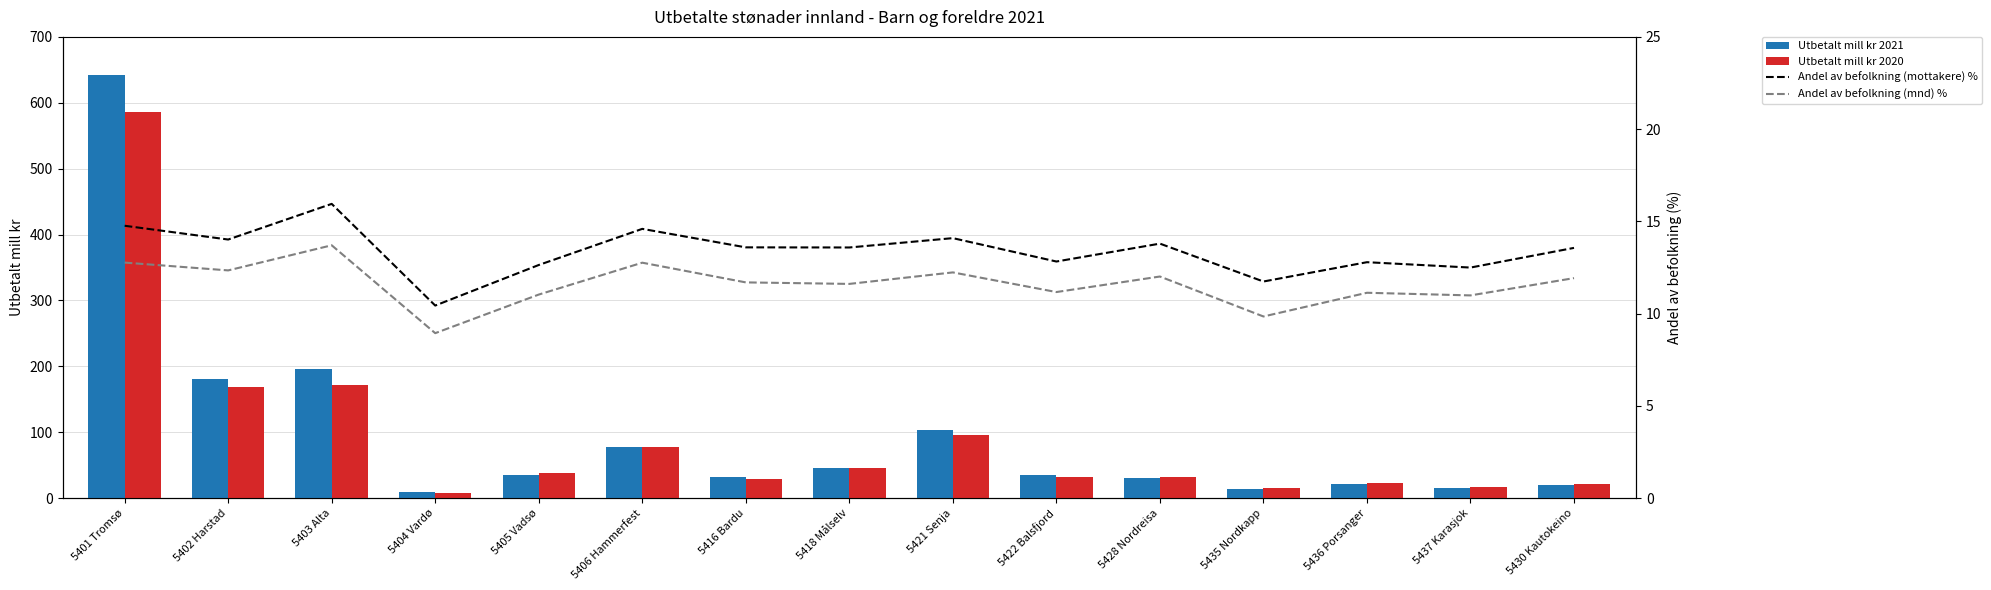

Is the value of Andel av befolkning (mnd) % at 5404 Vardø greater than the value of Utbetalt mill kr 2021 at 5401 Tromsø?

No